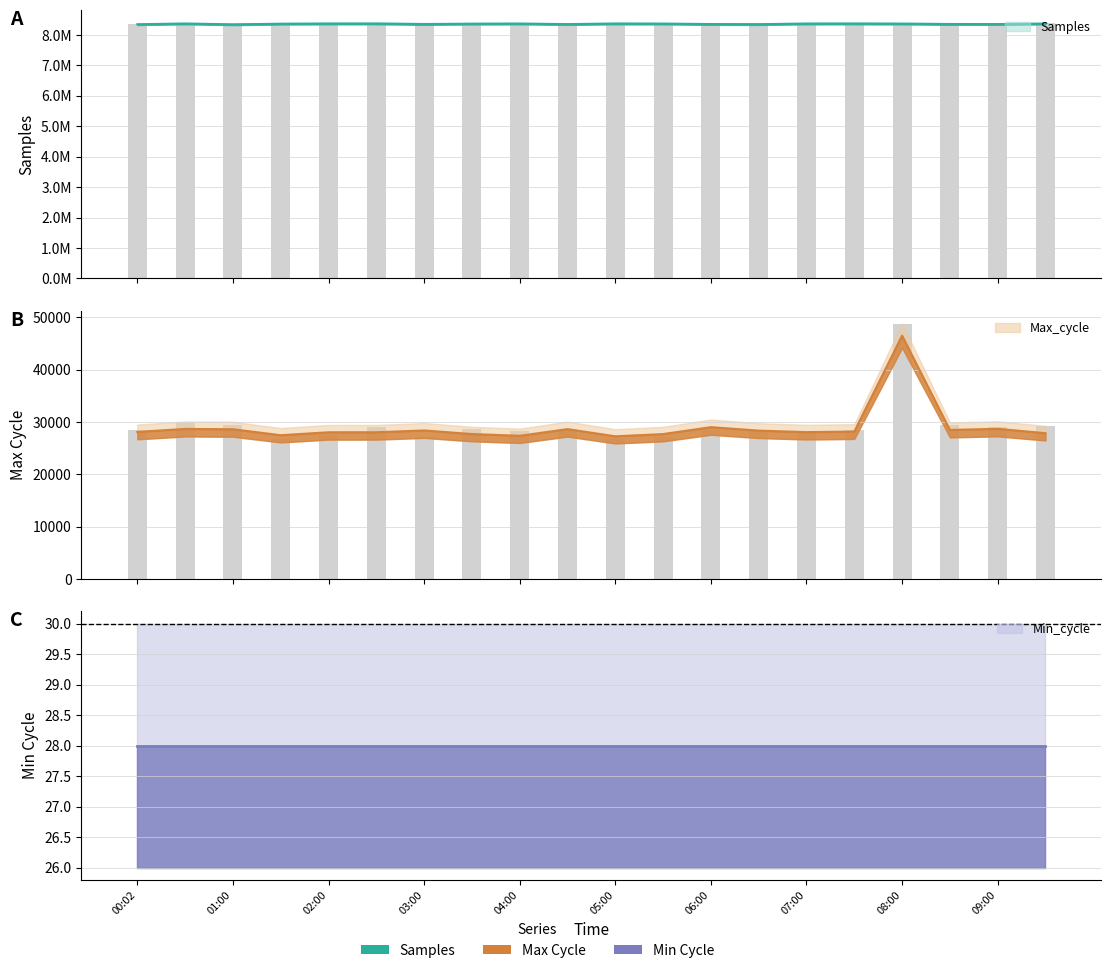

Which series has the largest total across all categories?

Samples